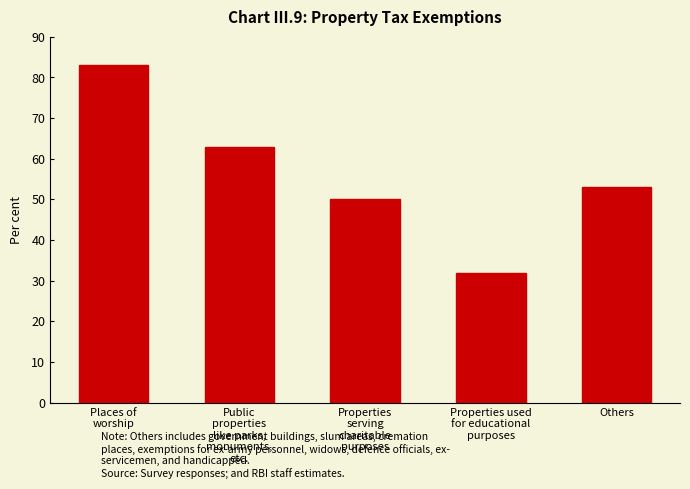

List the labels in order of value, smallest first.

Properties used
for educational
purposes, Properties
serving
charitable
purposes, Others, Public
properties
like parks,
monuments,
etc., Places of
worship